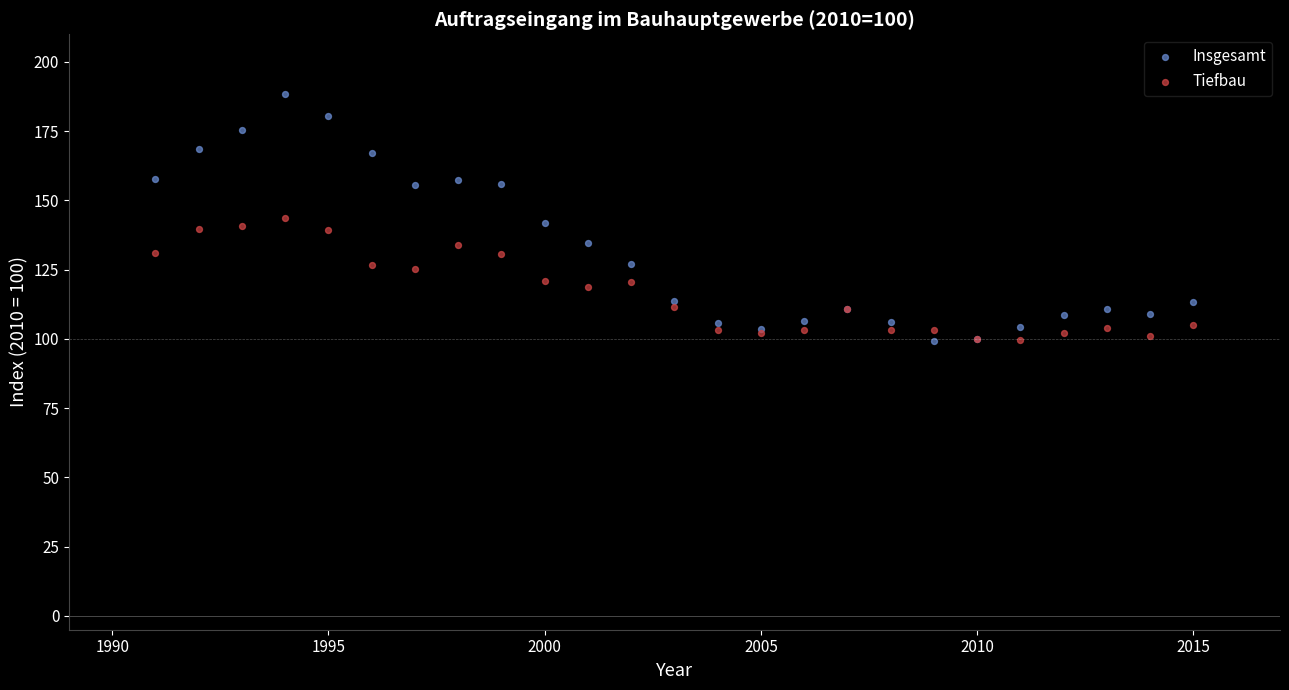

What is the X range (max minus min) for the scatter plot?

24.0